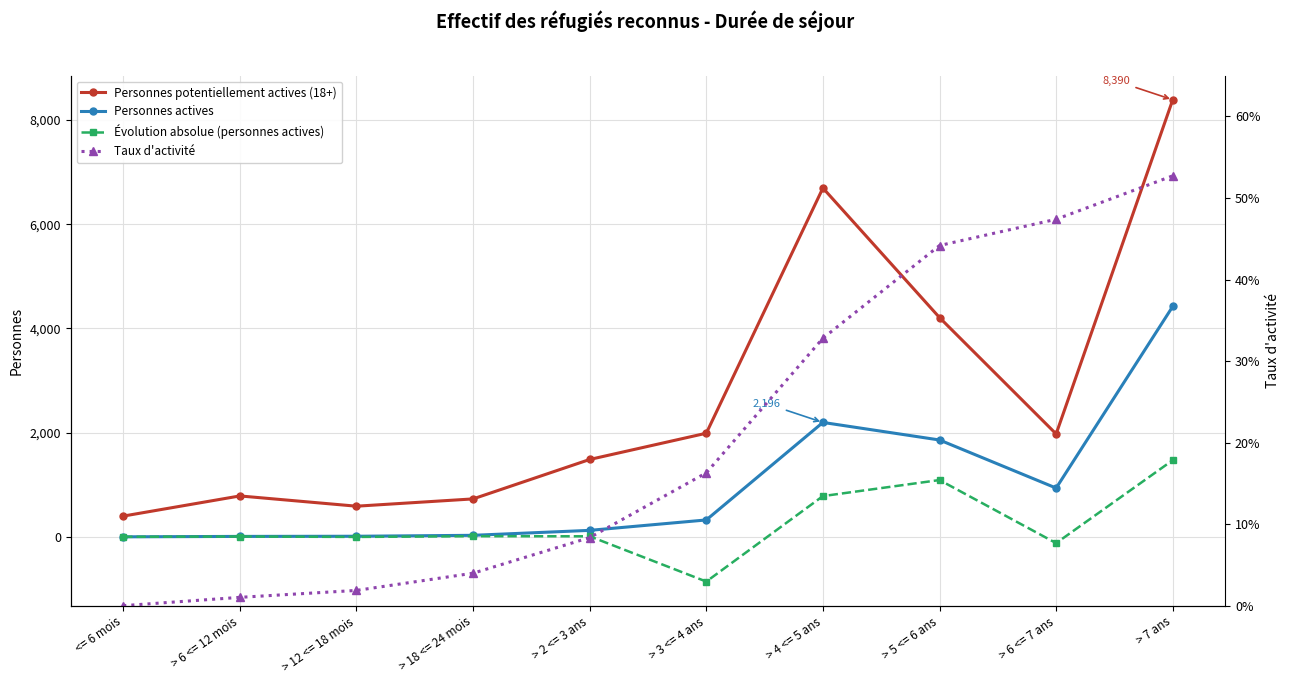

What is the spread (max minus min) of values at > 5 <= 6 ans?

4208.6